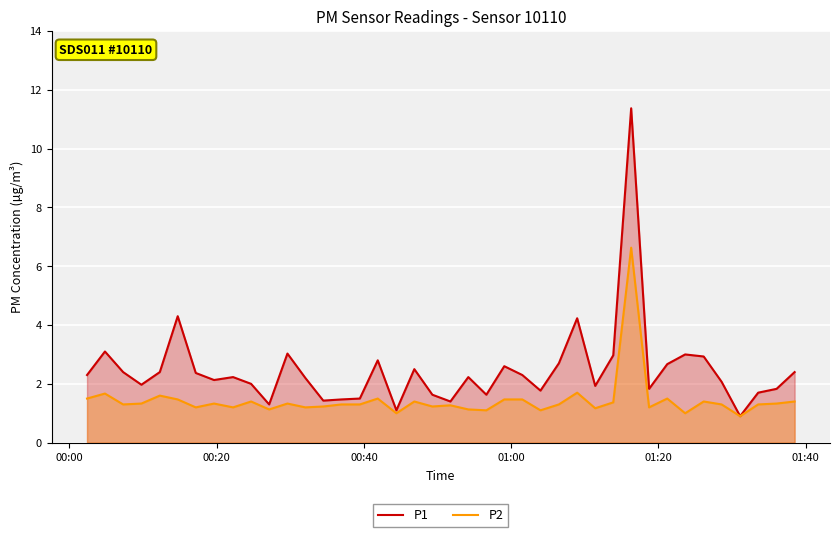

Which series has the largest total across all categories?

P1